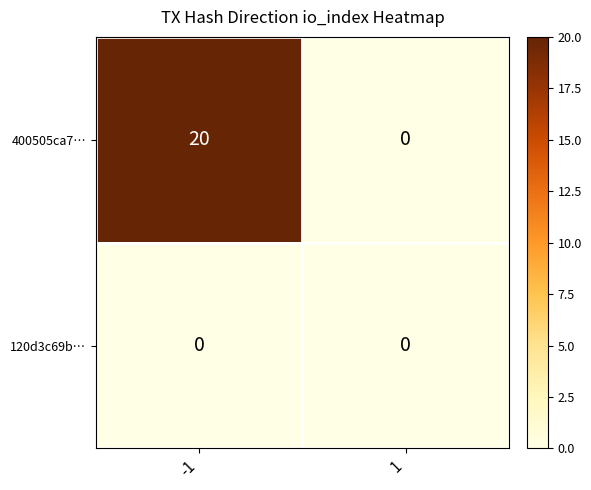

Reading left to right, extract all data points from this chart.

400505ca7…: 20	0
120d3c69b…: 0	0